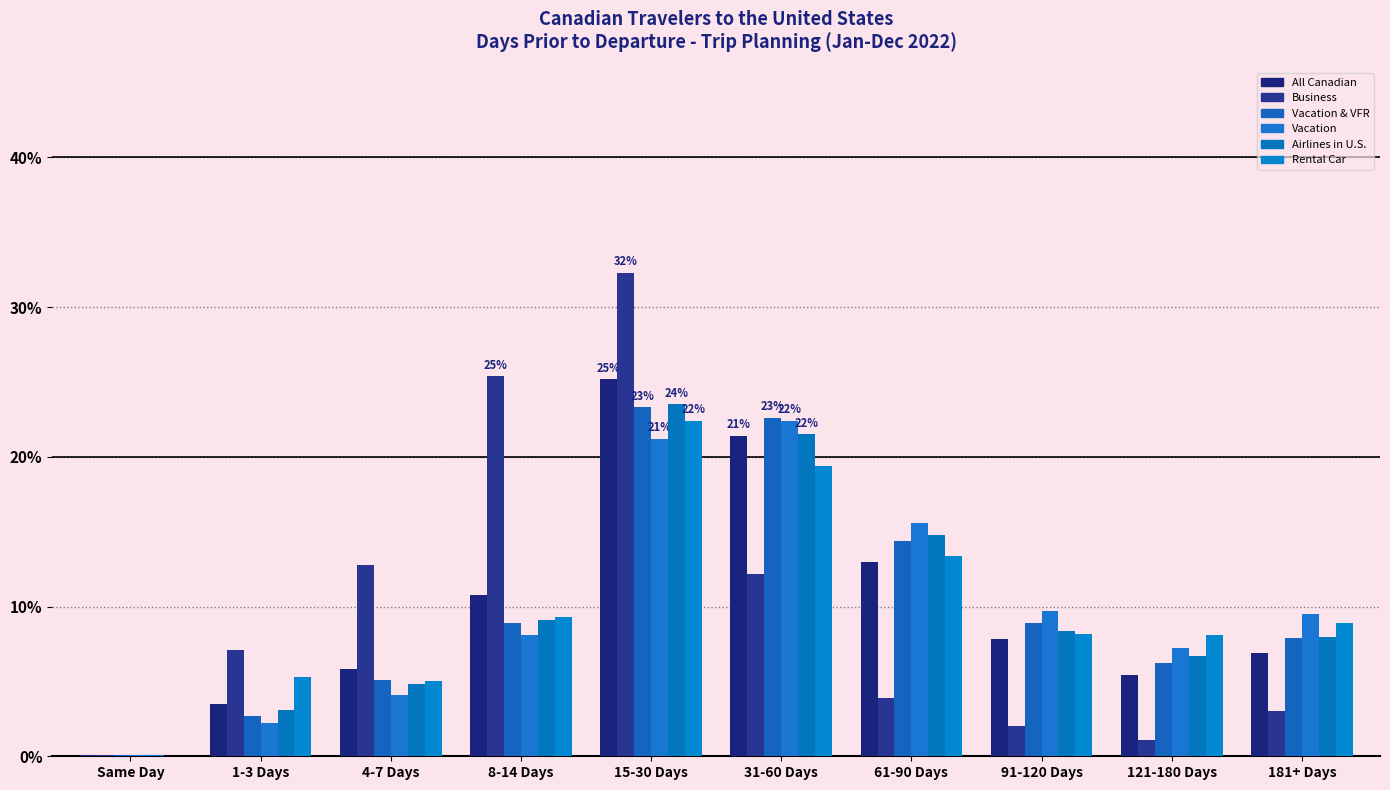

Are the bars horizontal?

No